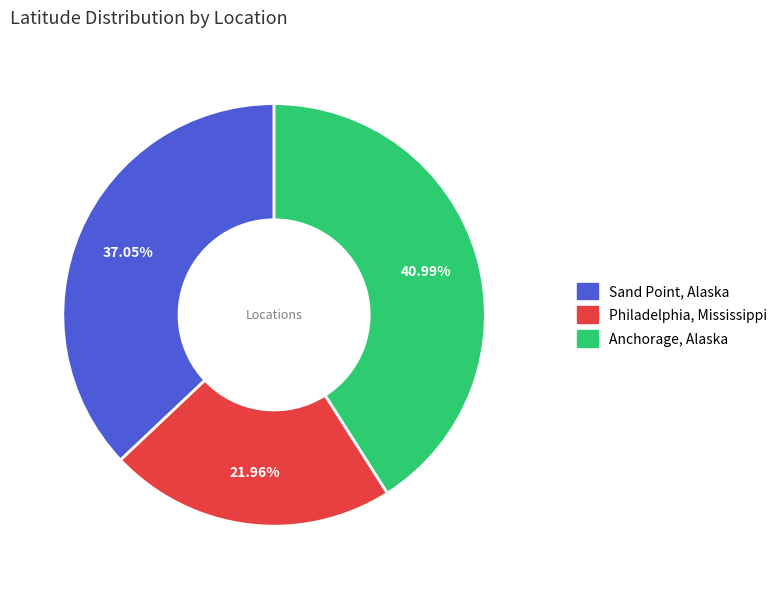

Does any single category account for the majority?

No